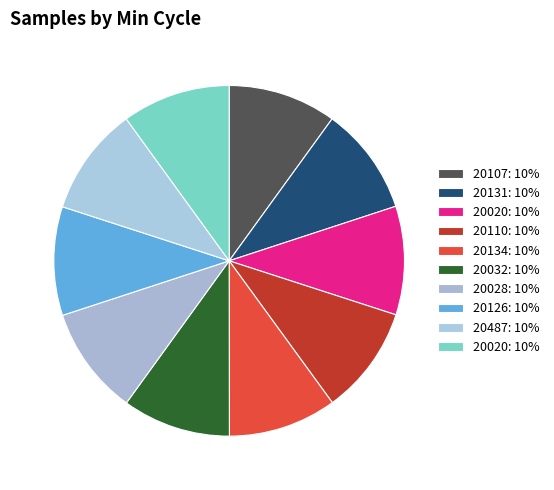

How many slices are in this pie chart?

10